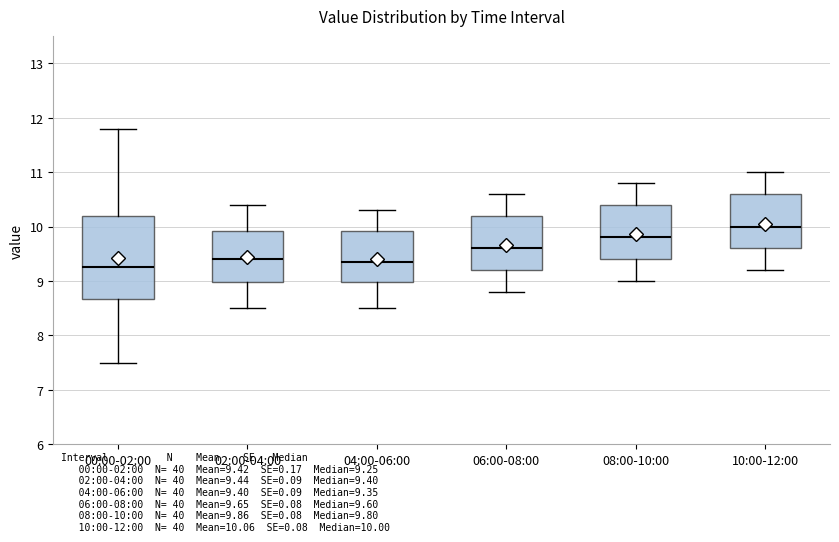

Which box has the highest median line?

10:00-12:00